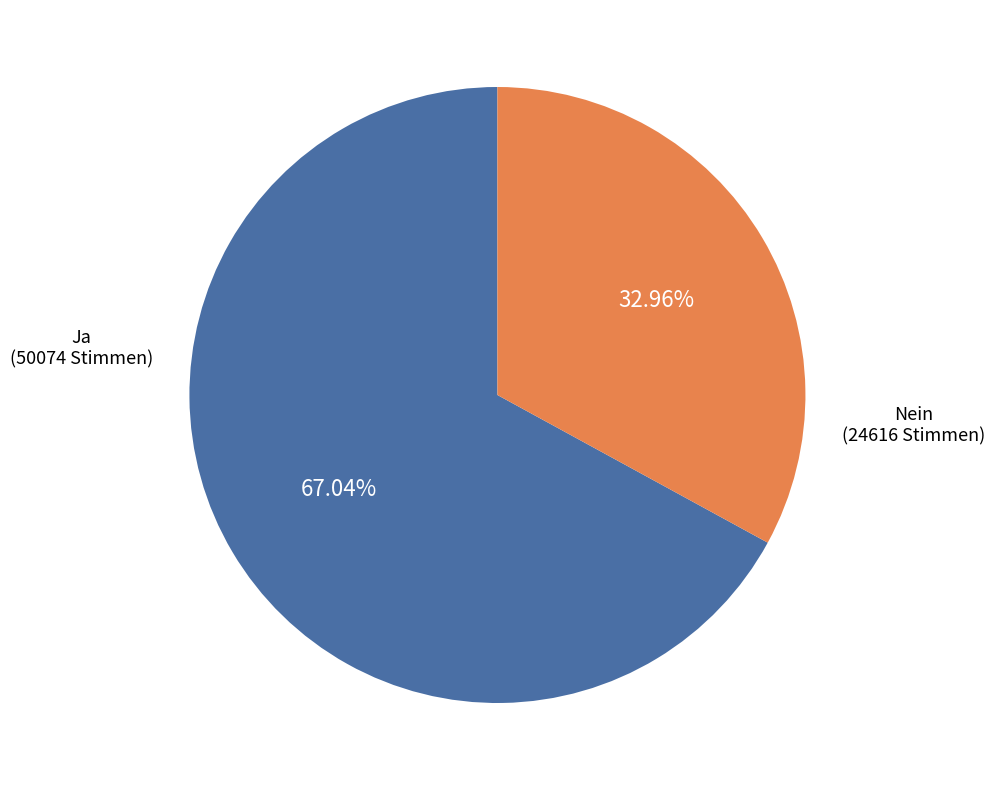

Count the number of slices in the pie.

2